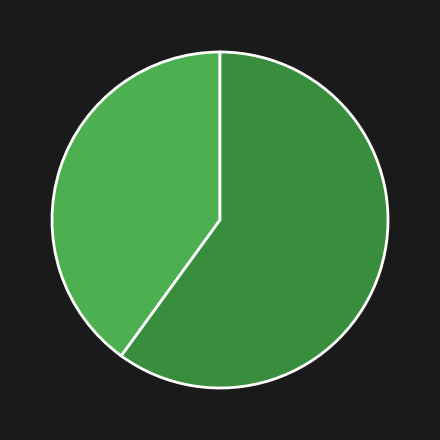

Is there a majority slice in this chart?

Yes